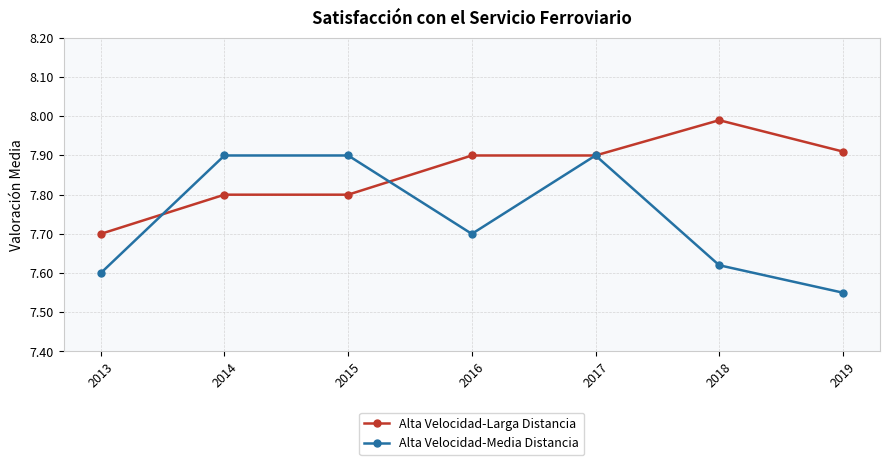

List the series in order of their overall mean, lowest first.

Alta Velocidad-Media Distancia, Alta Velocidad-Larga Distancia